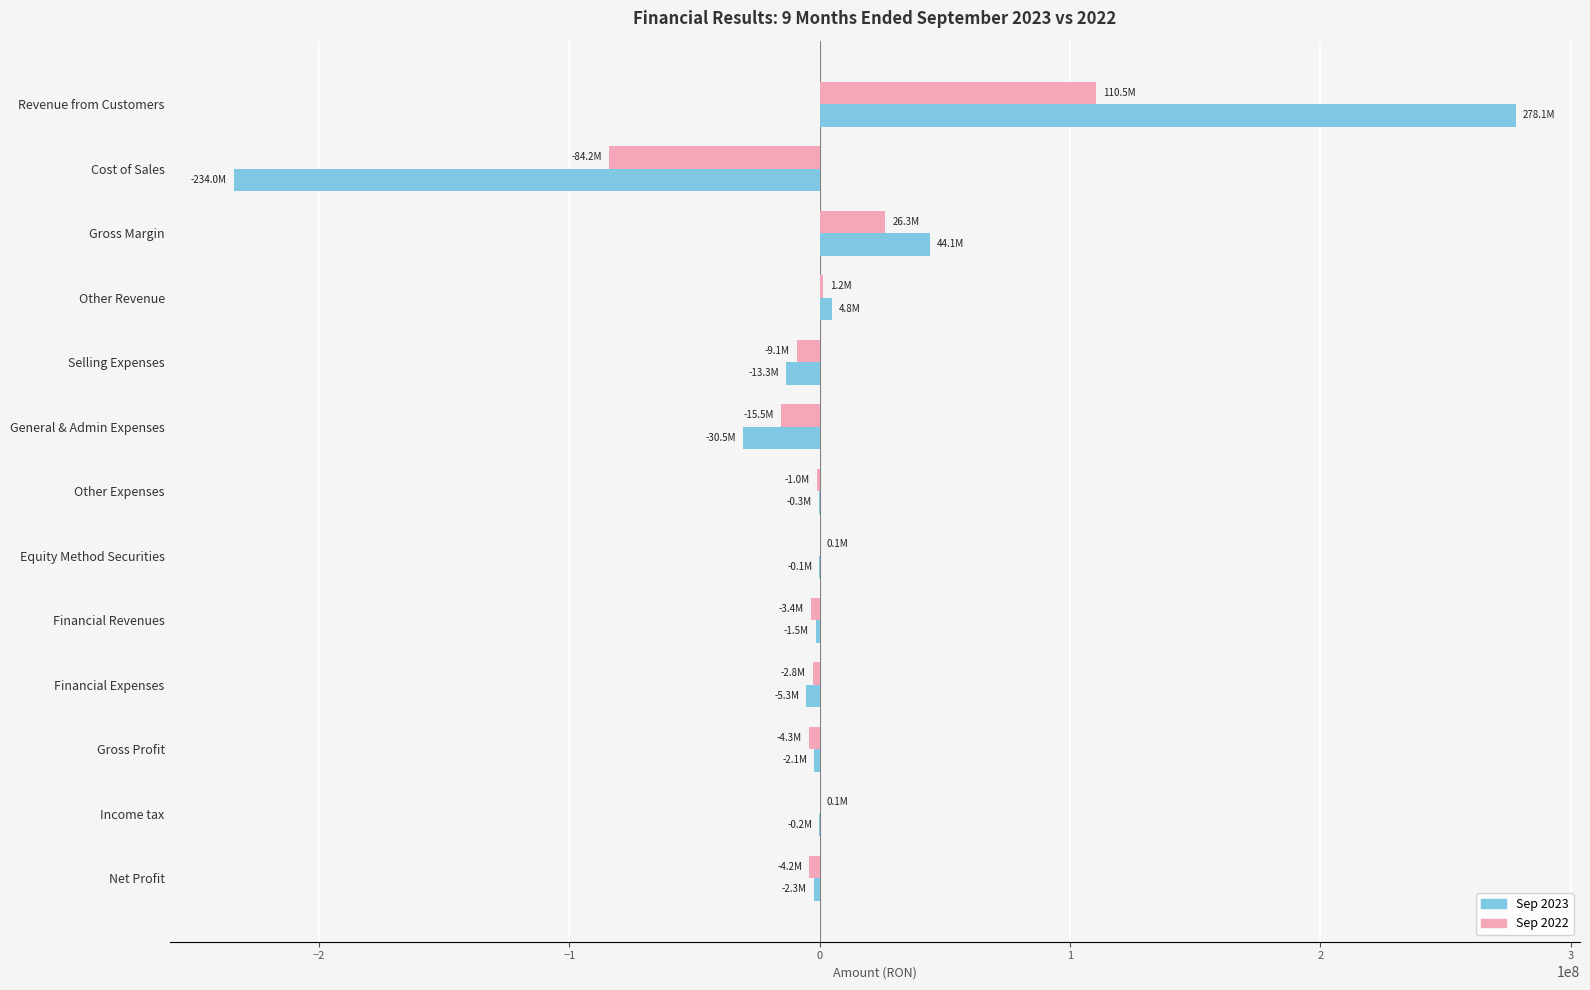

At which category is the sum across all series the highest?

Revenue from Customers